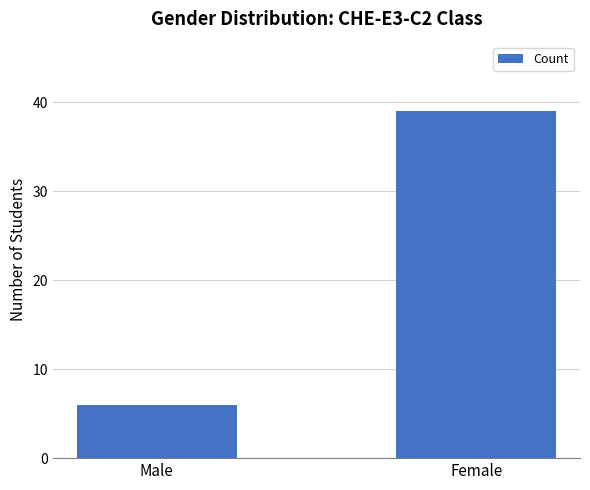

What is the difference between the values at Male and Female?

33